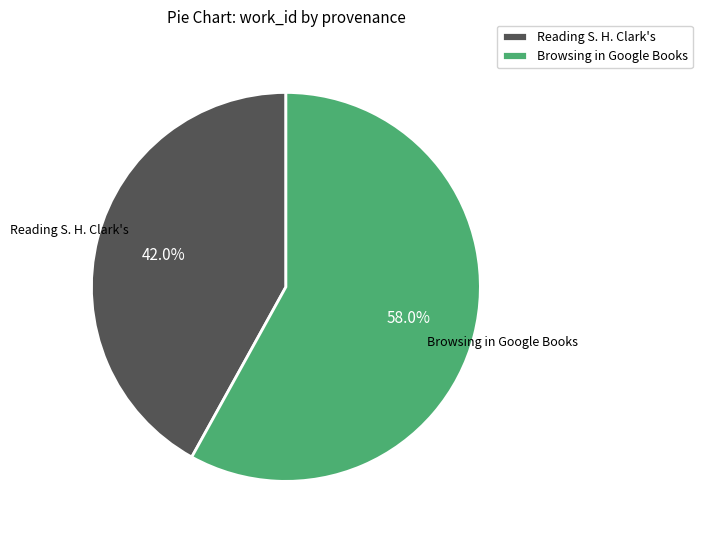

To the nearest percent, what is the average slice percentage?

50%